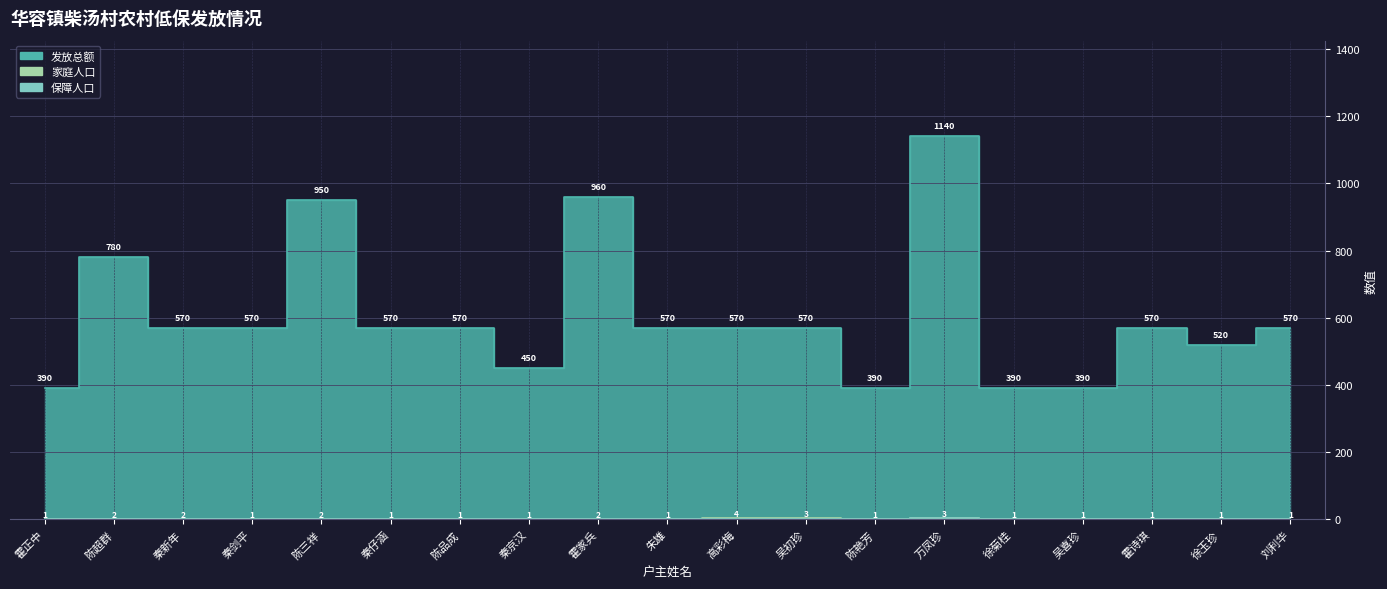

At which category does the chart reach its peak across all series?

万凤珍